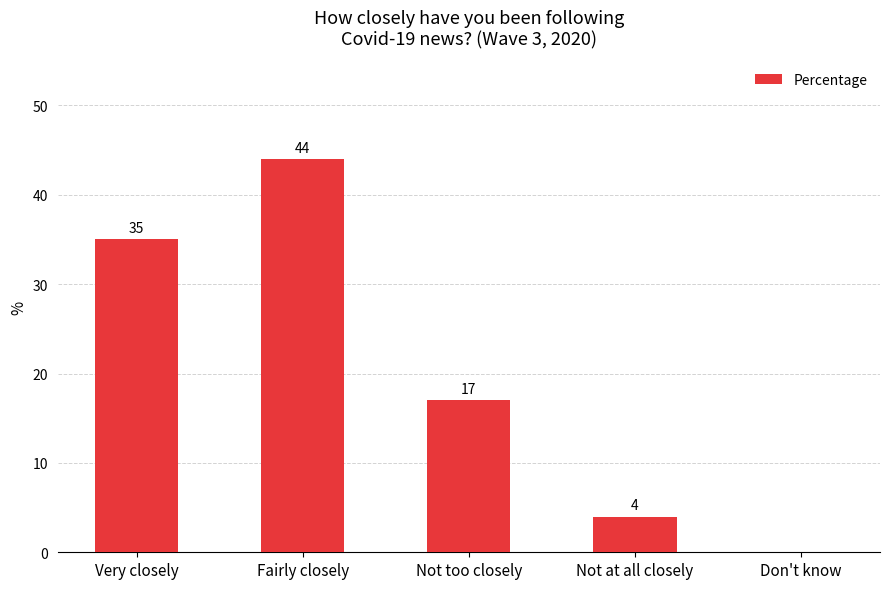

What is the sum of all values?

100